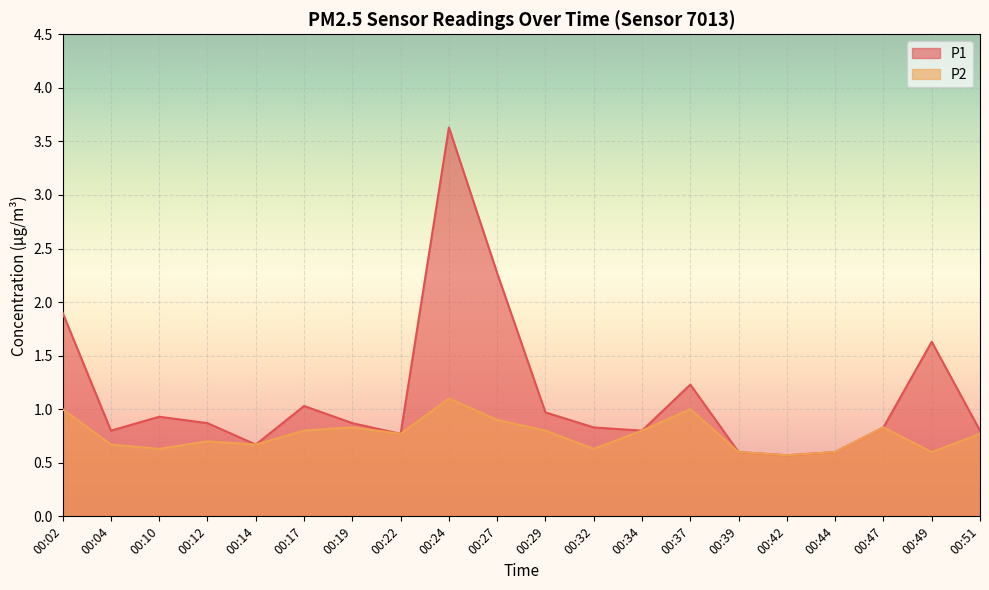

How many lines are shown in the chart?

2